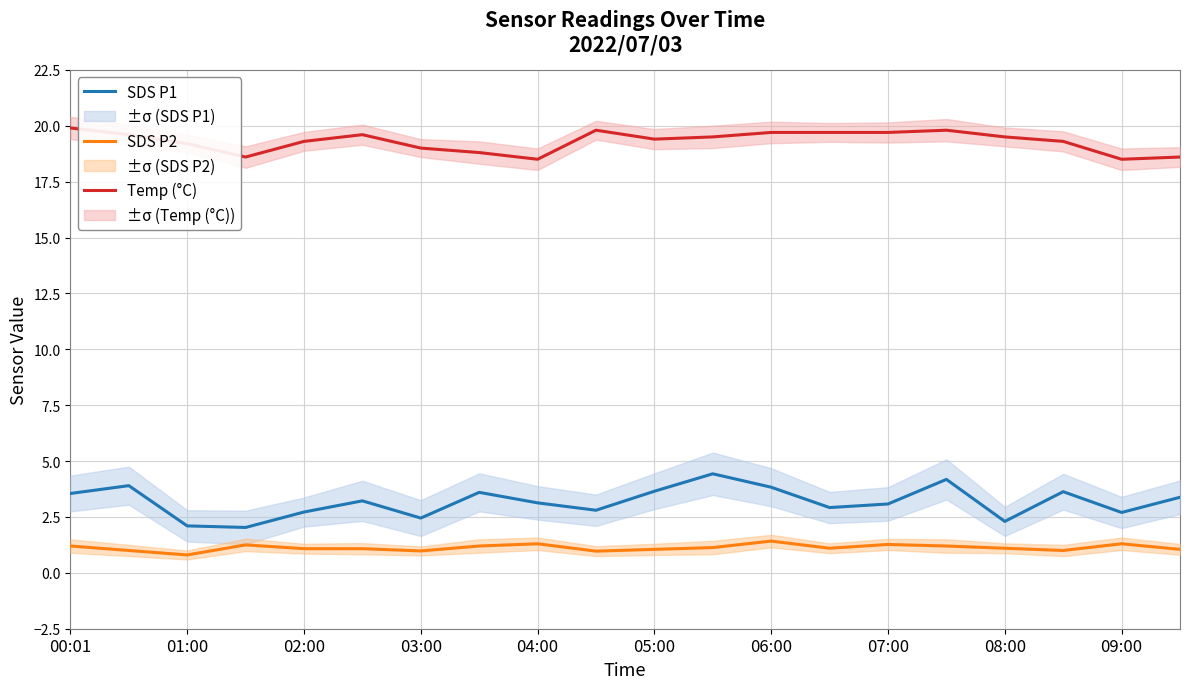

True or false: Temp (°C) and SDS P2 intersect in this chart.

False